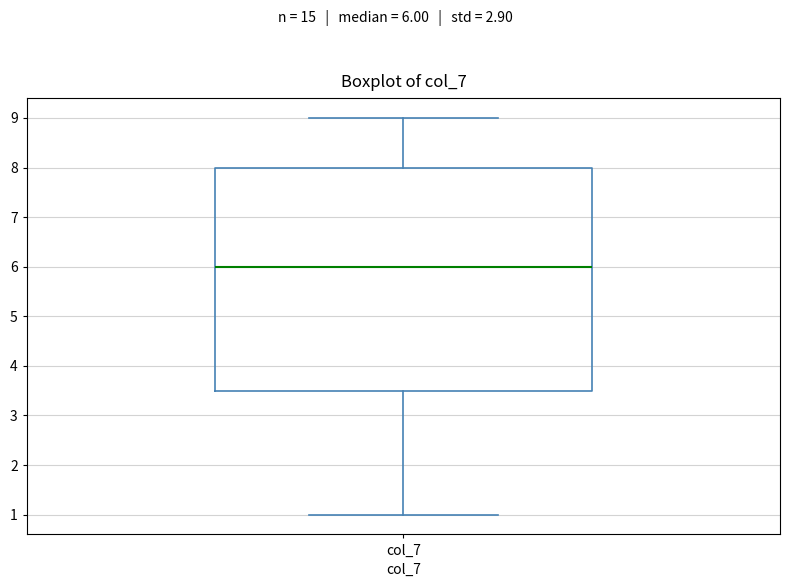

Where does the median line of the box for col_7 sit on the y-axis? The values are not printed on the chart, so give them approximately, as read against the axis.

6.0